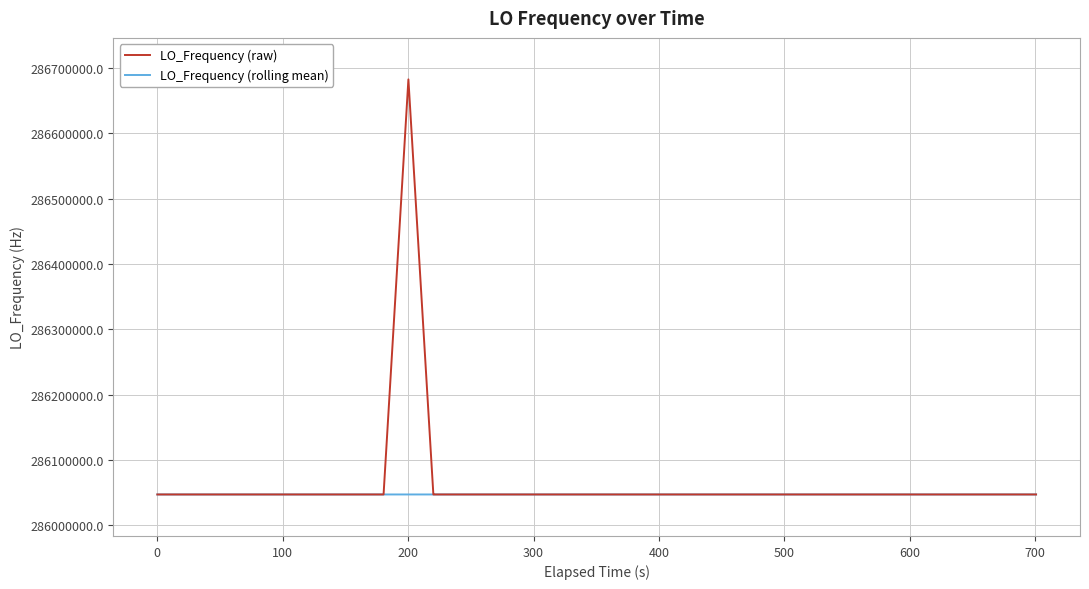

What are all the series names shown in the legend?

LO_Frequency (raw), LO_Frequency (rolling mean)